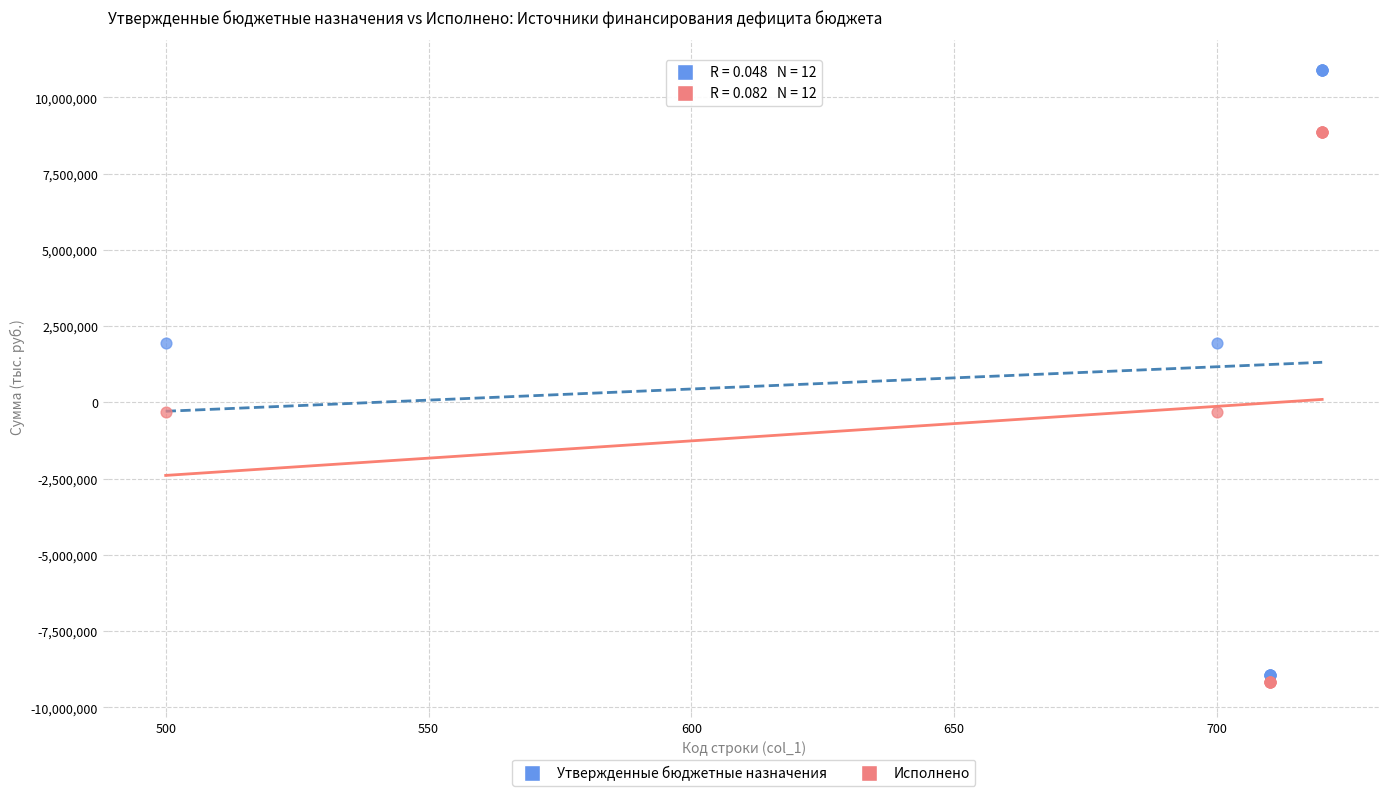

Which series has the largest Y range (max minus min)?

Утвержденные бюджетные назначения